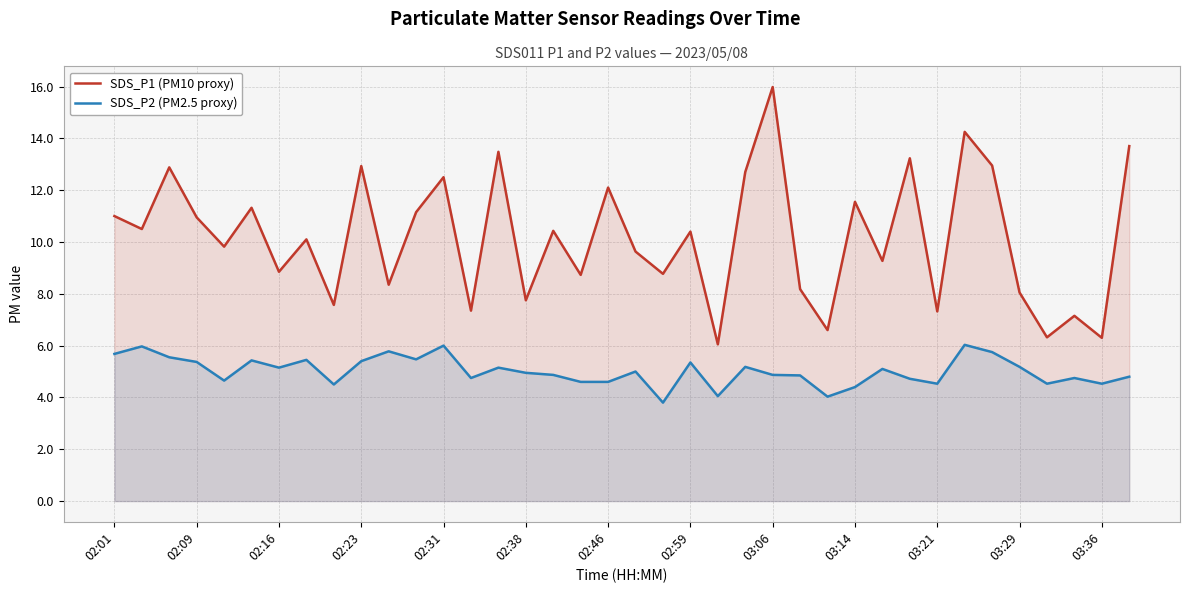

The value of SDS_P1 (PM10 proxy) at 02:01 is 16.8. True or false?

False